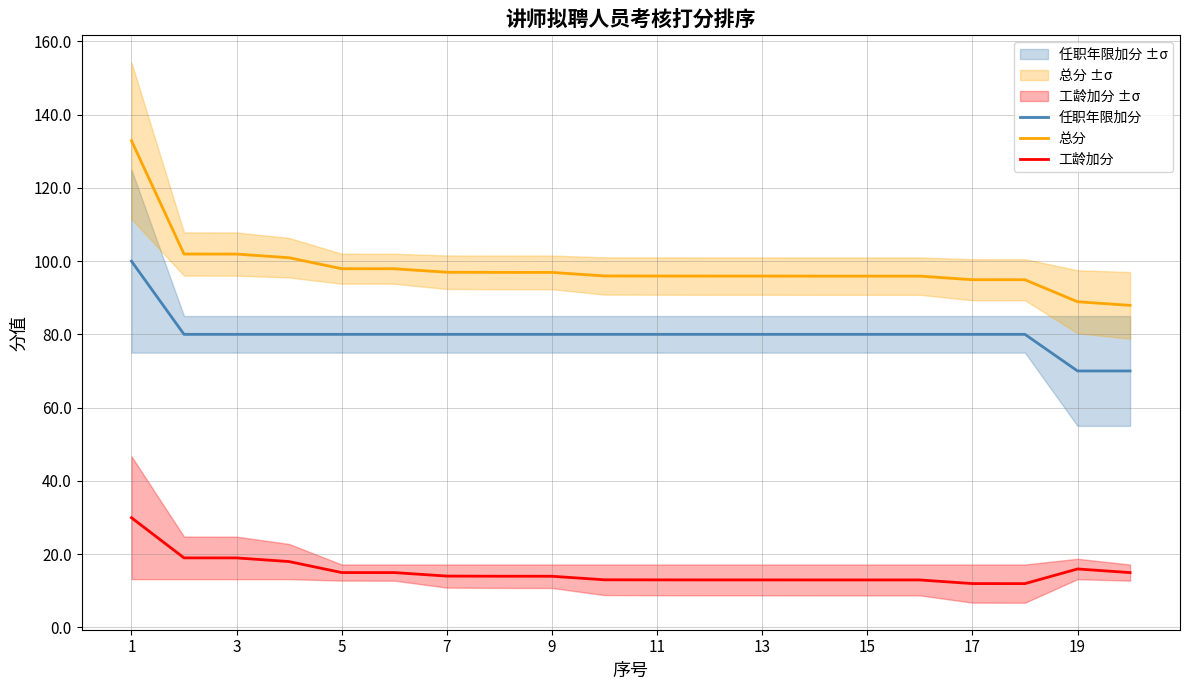

Is the value of 工龄加分 at 13 greater than the value of 任职年限加分 at 3?

No